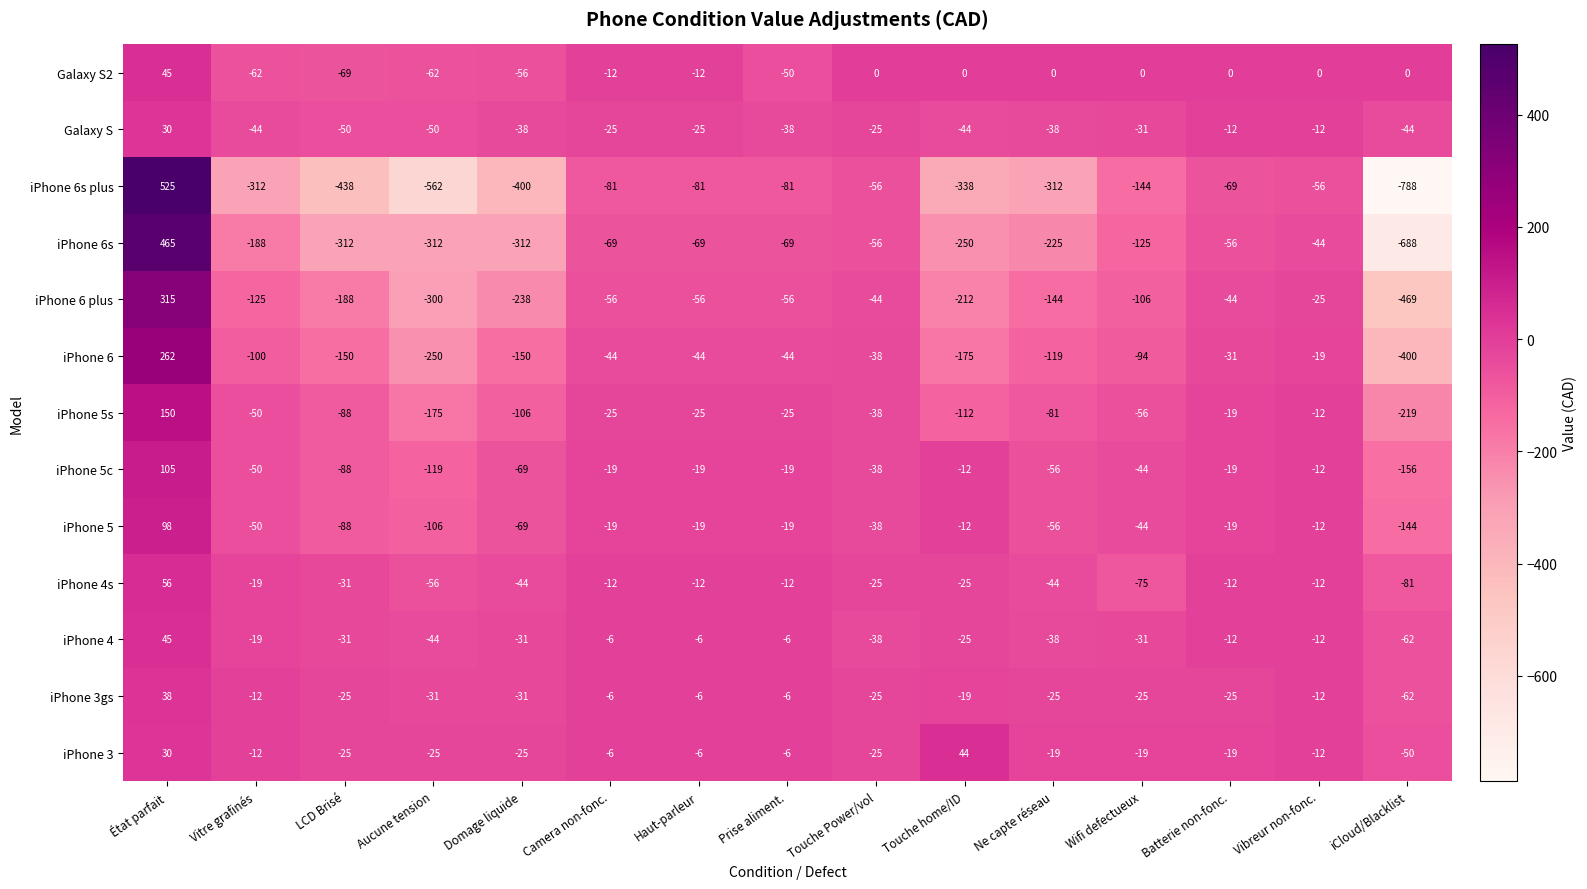

Is it true that iPhone 3gs equals -6 at Vibreur non-fonc.?

False